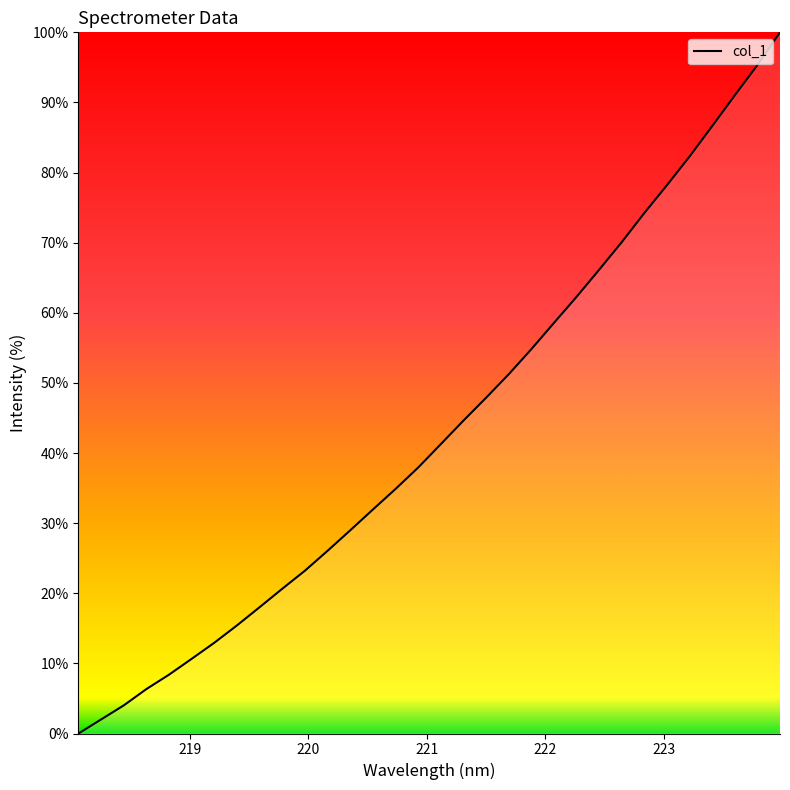

What is the difference between the maximum and minimum values?

100.0